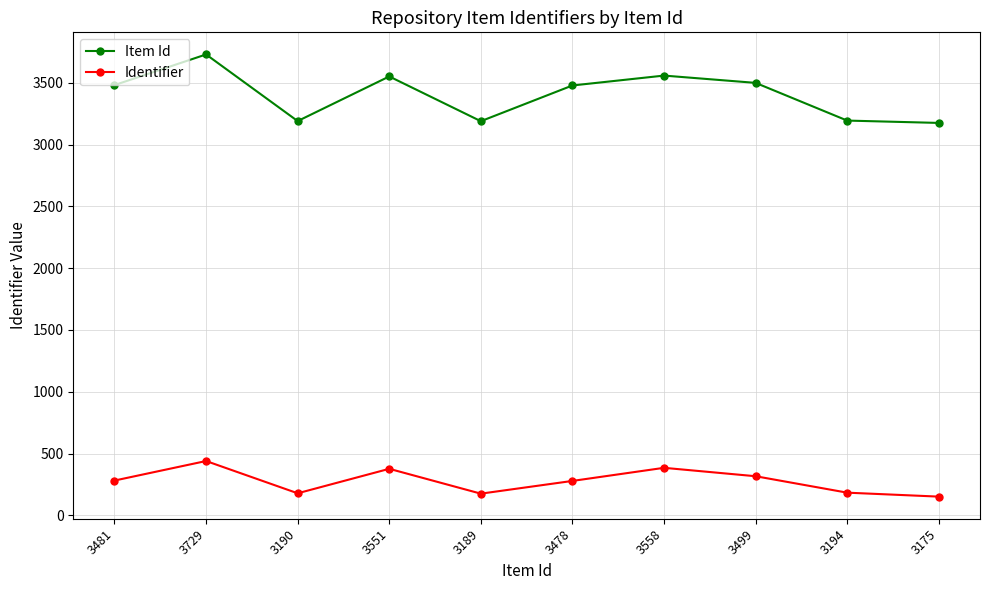

At which label is Item Id closest to 3452?

3478